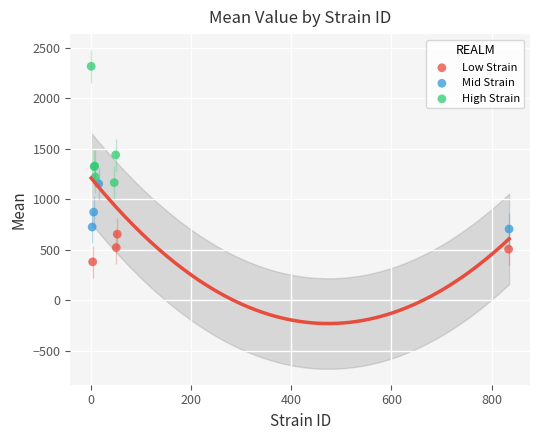

Which series reaches the minimum Y coordinate?

Low Strain